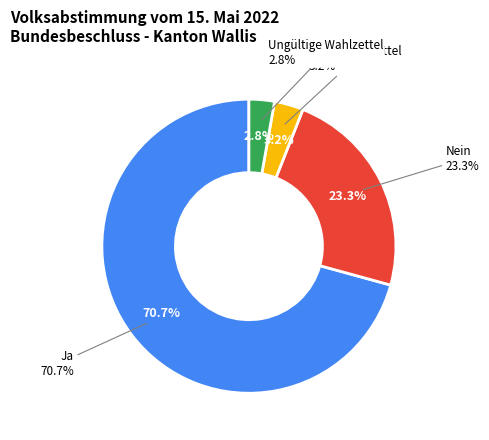

Which slice represents more than half of the pie?

Ja